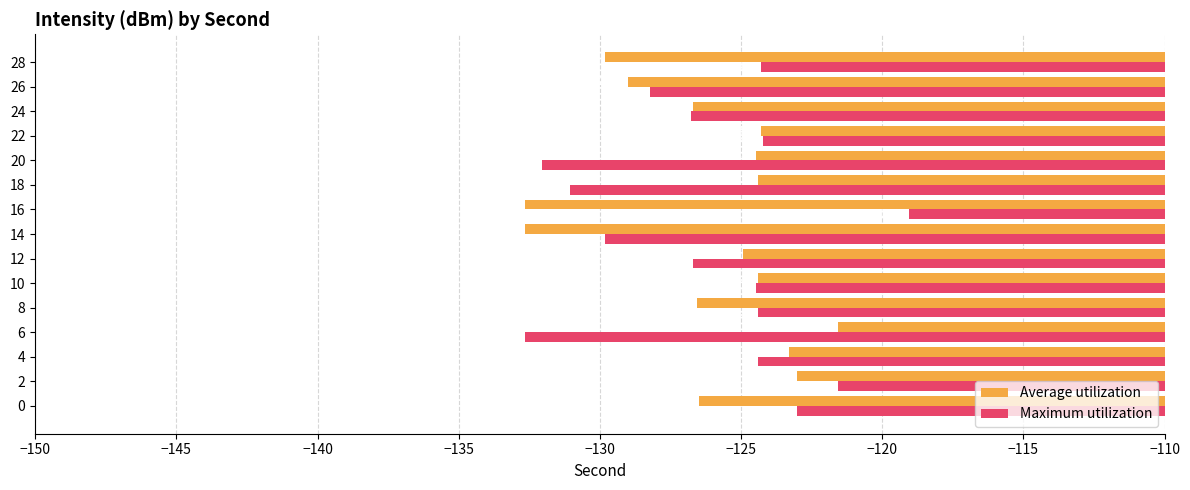

What is the maximum value for Maximum utilization?

-119.0